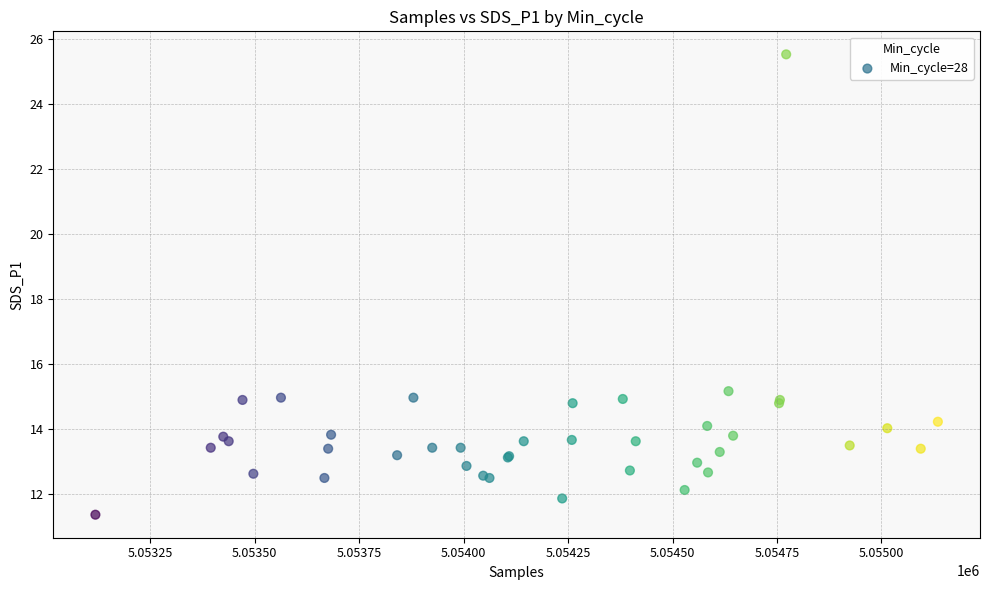

What Y value in the scatter plot is closest to 18?

15.2